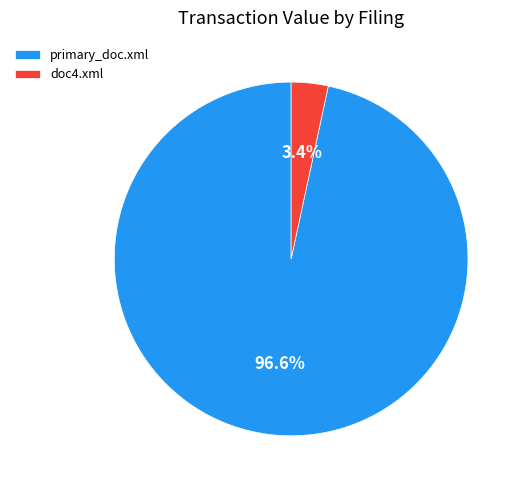

Does primary_doc.xml account for over 50% of the chart?

Yes